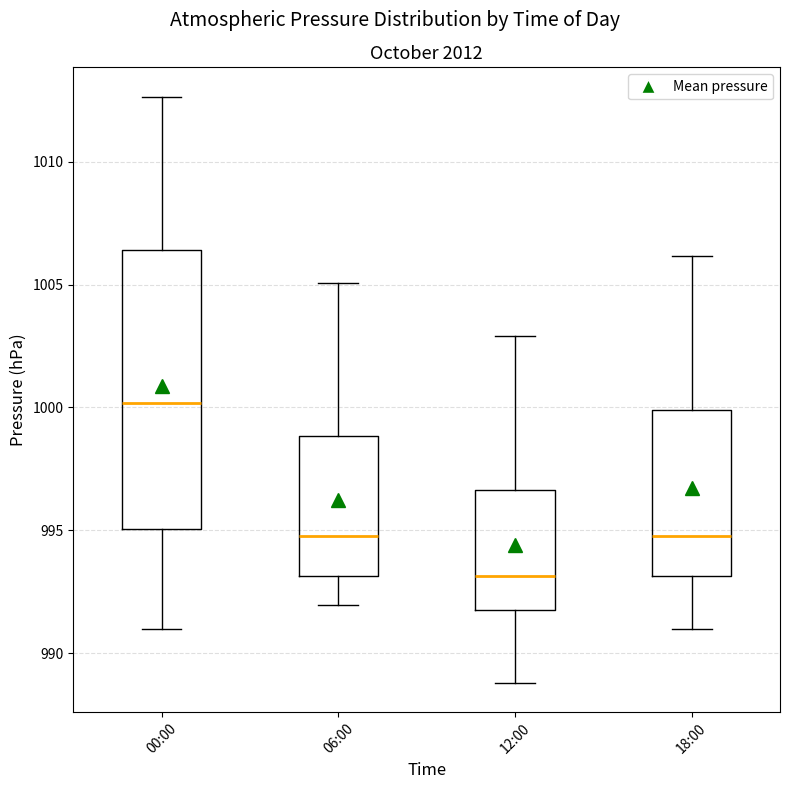

Where is the upper edge of the box for 18:00 on the y-axis? The values are not printed on the chart, so give them approximately, as read against the axis.

1000.0